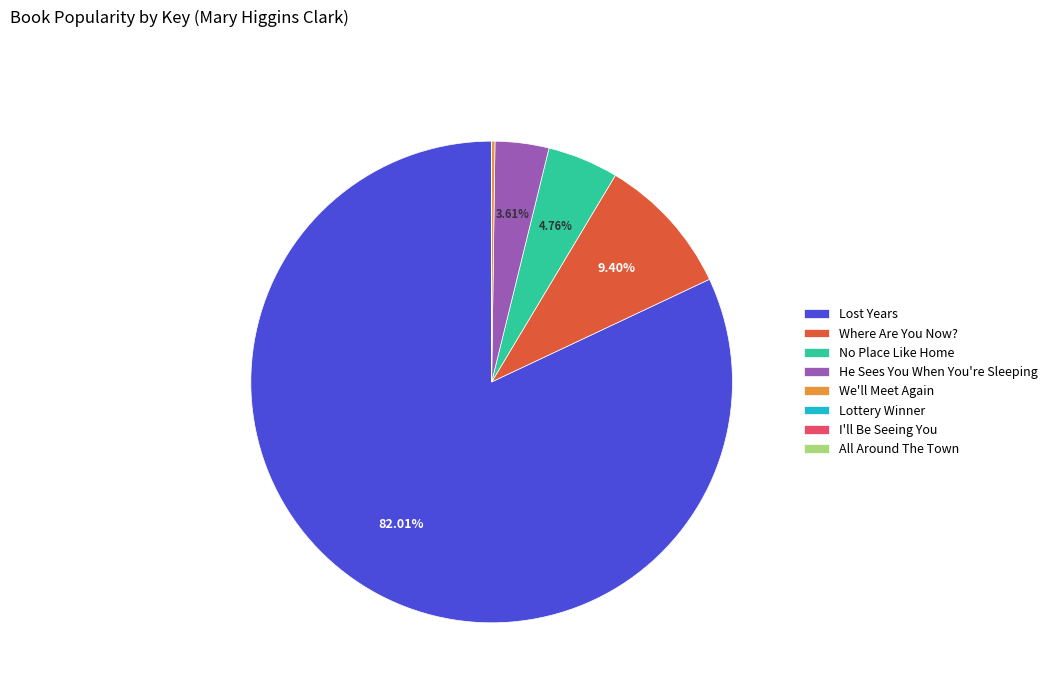

To the nearest percent, what percentage of the pie is No Place Like Home?

5%